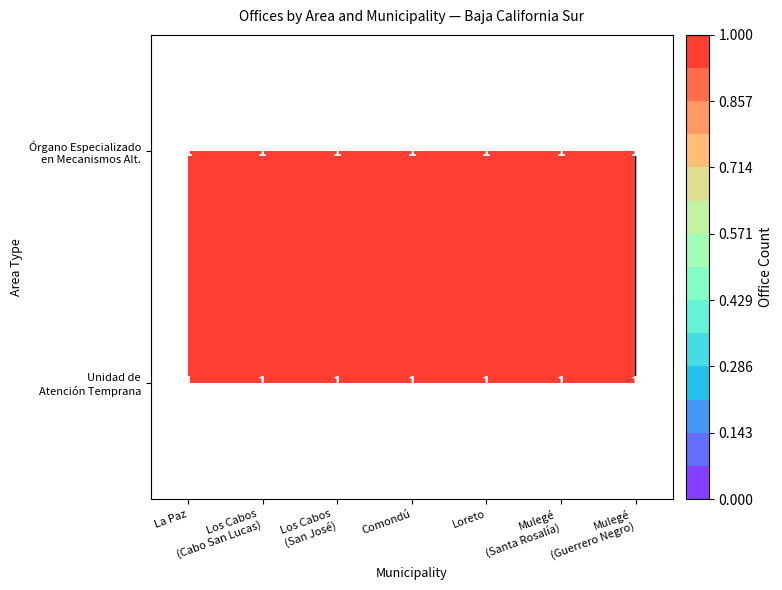

At which category is the sum across all series the highest?

La Paz